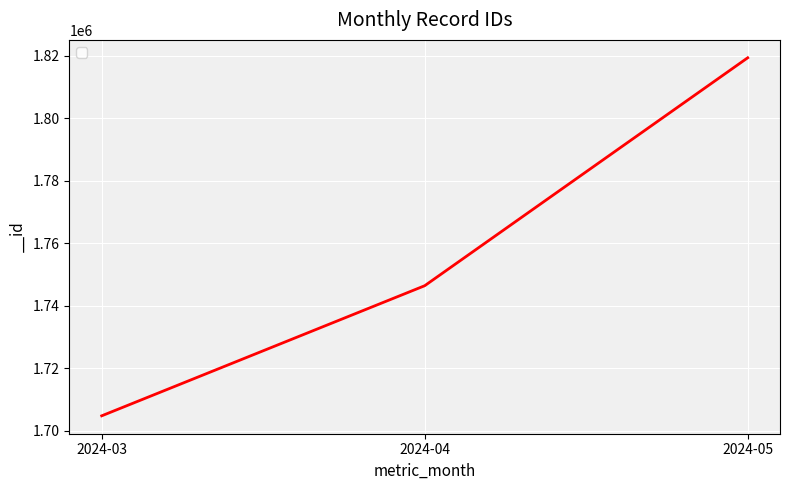

What is the difference between the values at 2024-04 and 2024-03?

41619